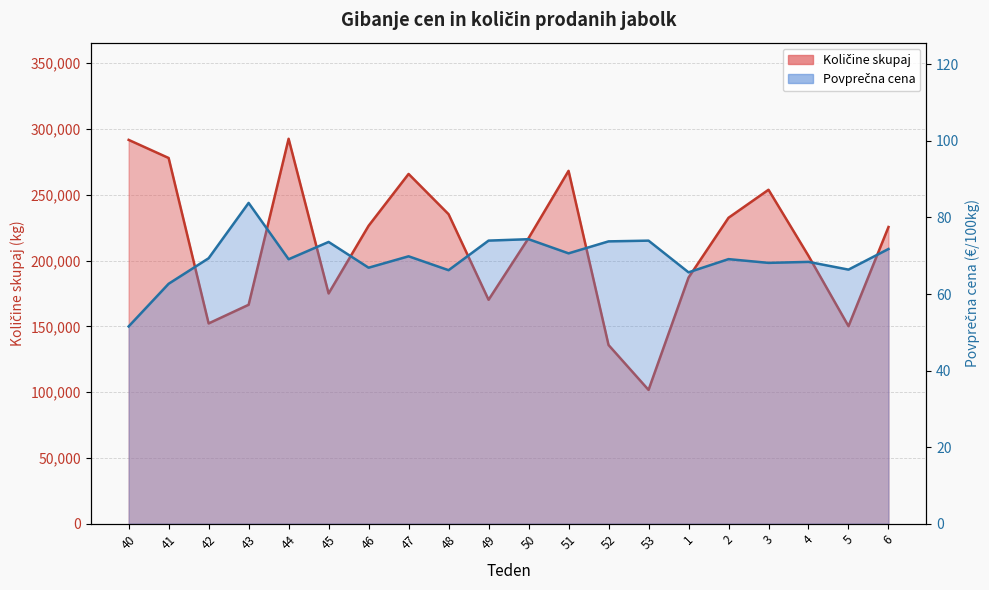

What is the average value of the Povprečna cena series?

69.5